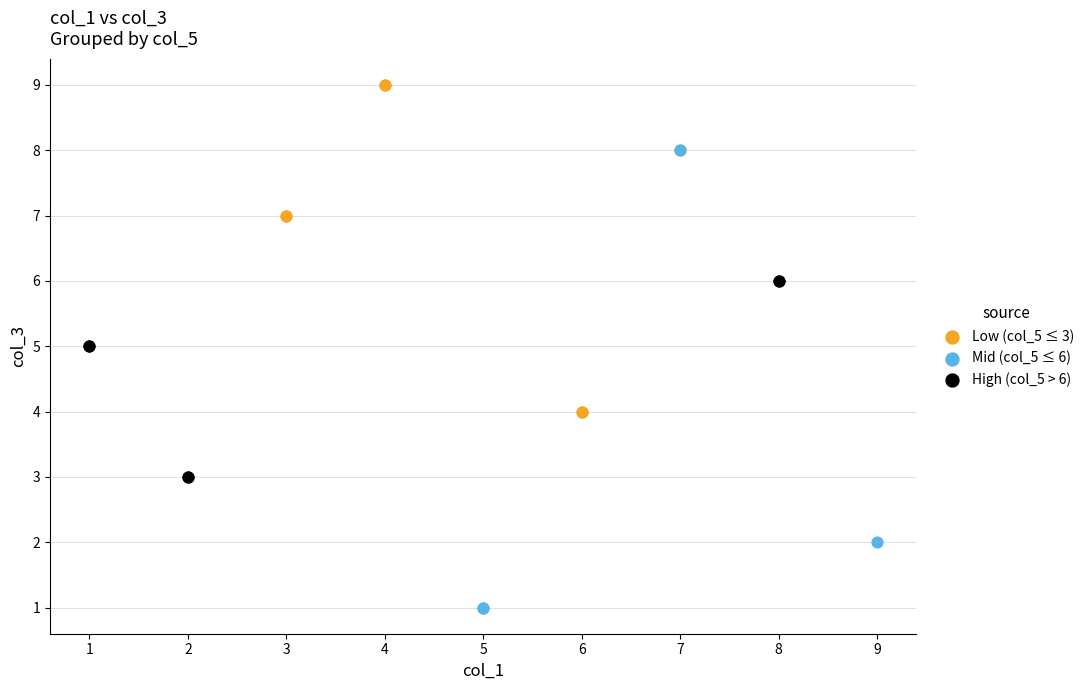

Which series has the largest Y range (max minus min)?

Mid (col_5 ≤ 6)